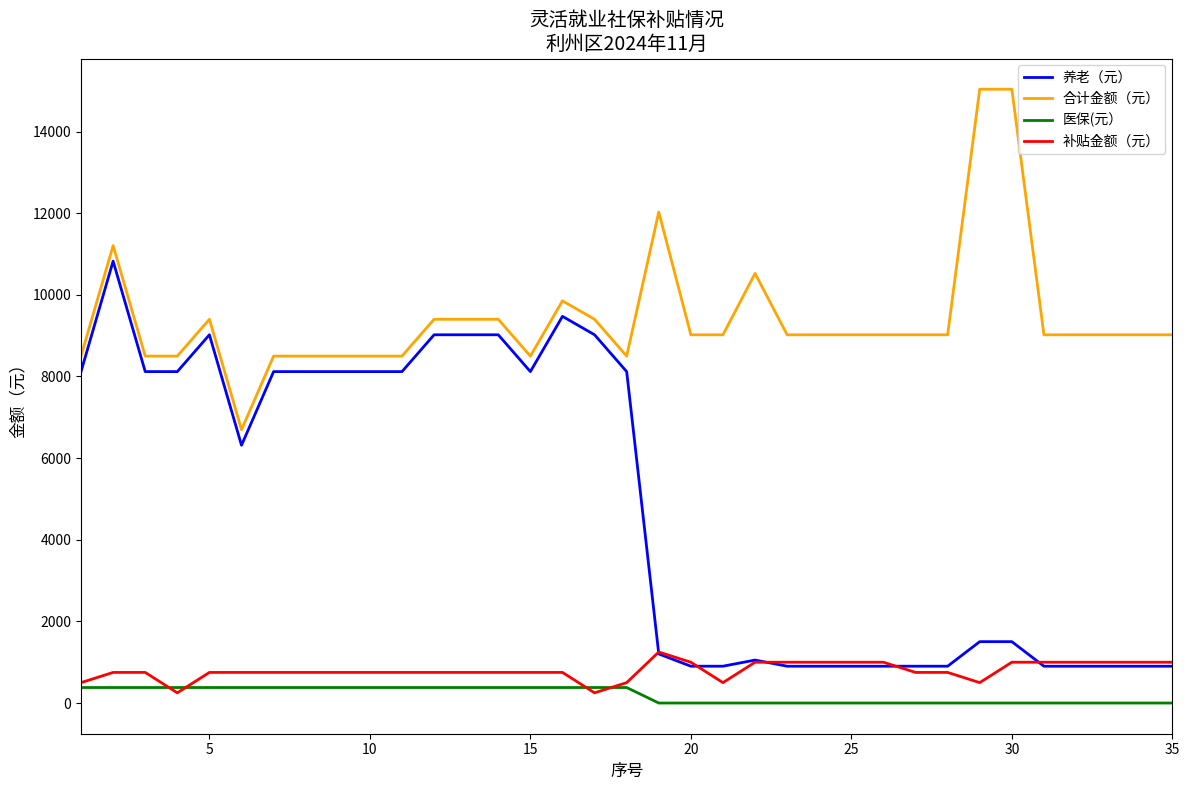

Which series has the largest total across all categories?

合计金额（元）